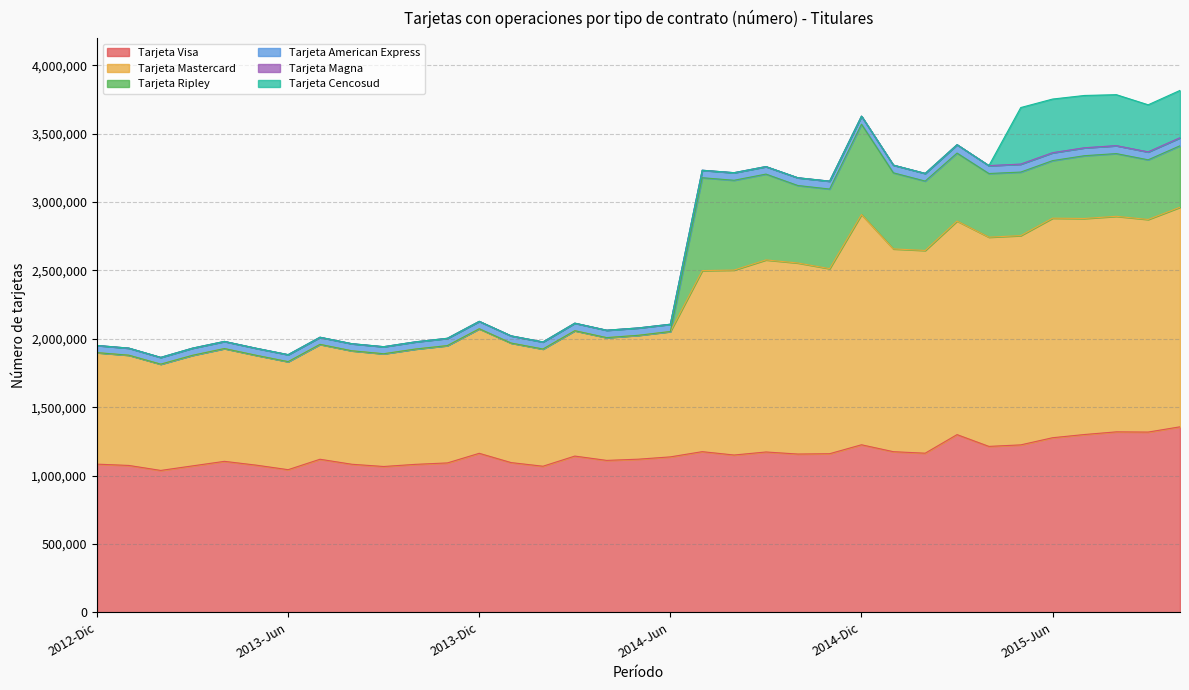

Where does the Tarjeta American Express series first go above 54175?

2014-Mar